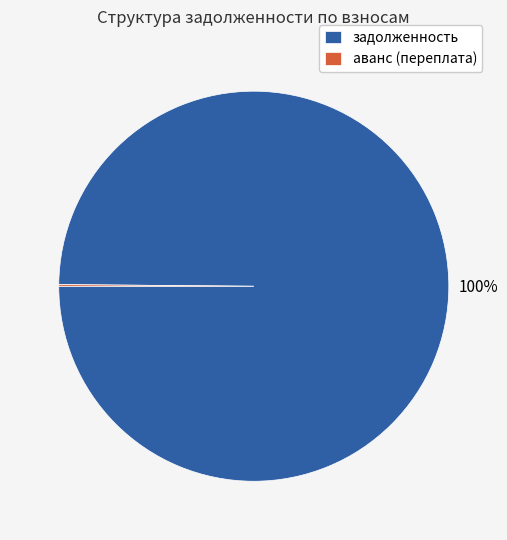

Which category accounts for the majority?

задолженность